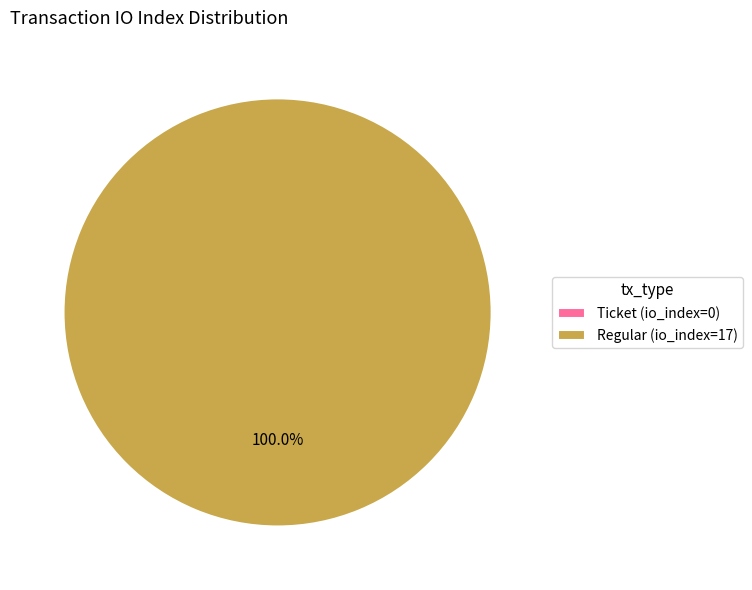

Is Regular (io_index=17) the majority of the pie?

Yes